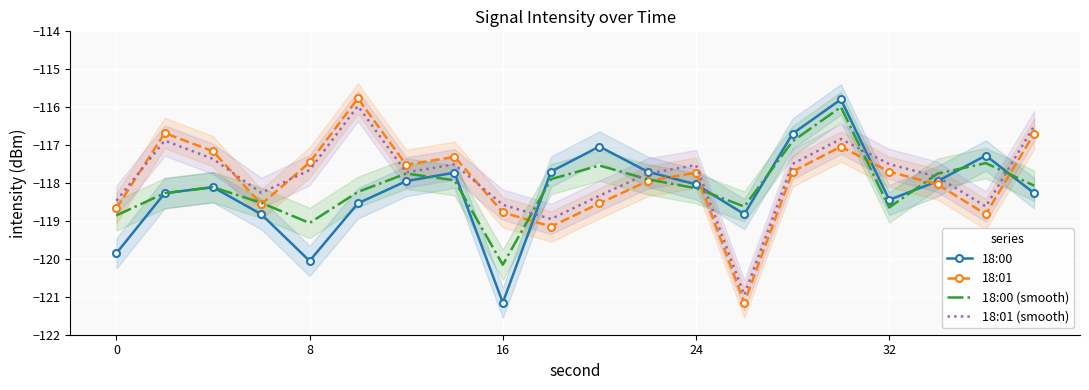

Is it true that 18:01 (smooth) equals -118.5 at 0?

True